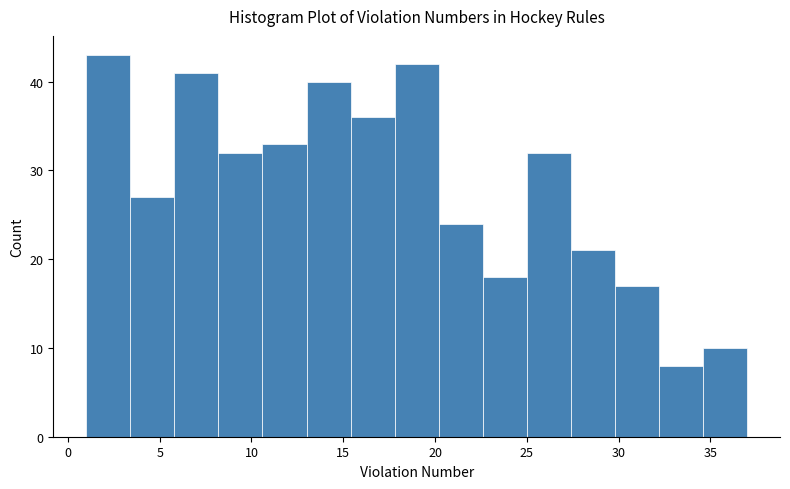

Reading left to right, list every bar in this chart as the range it spans on the x-axis followed by its height. Neither the bar edges nor the heights are printed on the chart, so give them approximately, as read against the axes.

1.0 to 3.4: 43
3.4 to 5.8: 27
5.8 to 8.2: 41
8.2 to 10.6: 32
10.6 to 13.0: 33
13.0 to 15.4: 40
15.4 to 17.8: 36
17.8 to 20.2: 42
20.2 to 22.6: 24
22.6 to 25.0: 18
25.0 to 27.4: 32
27.4 to 29.8: 21
29.8 to 32.2: 17
32.2 to 34.6: 8
34.6 to 37.0: 10